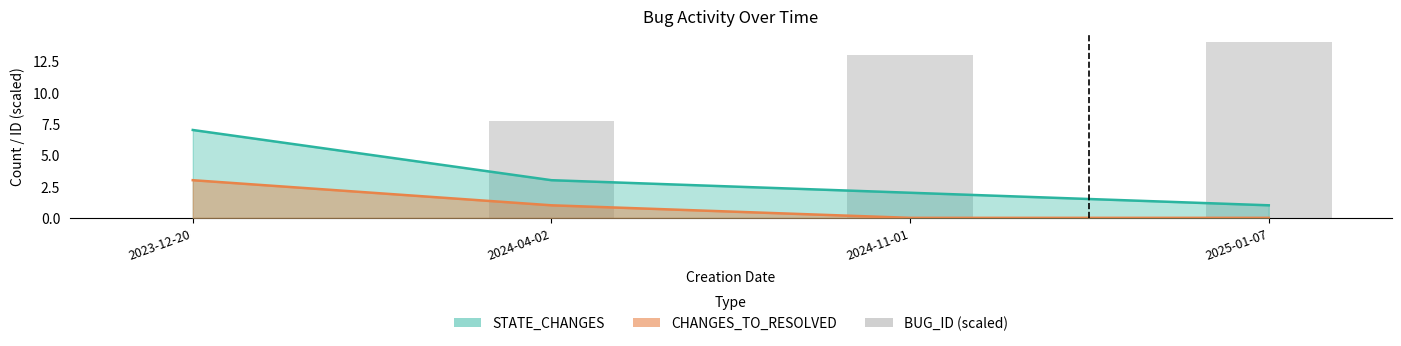

The value at 2024-11-01 is 17.8. True or false?

False